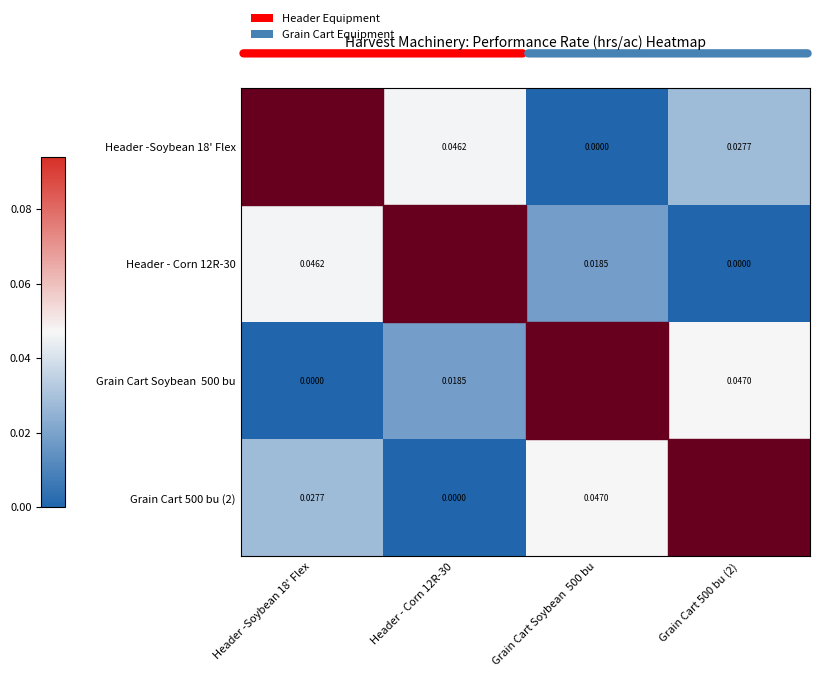

At Header -Soybean 18' Flex, list the series in order from smallest to largest.

Grain Cart Soybean 500 bu, Grain Cart 500 bu (2), Header - Corn 12R-30, Header -Soybean 18' Flex